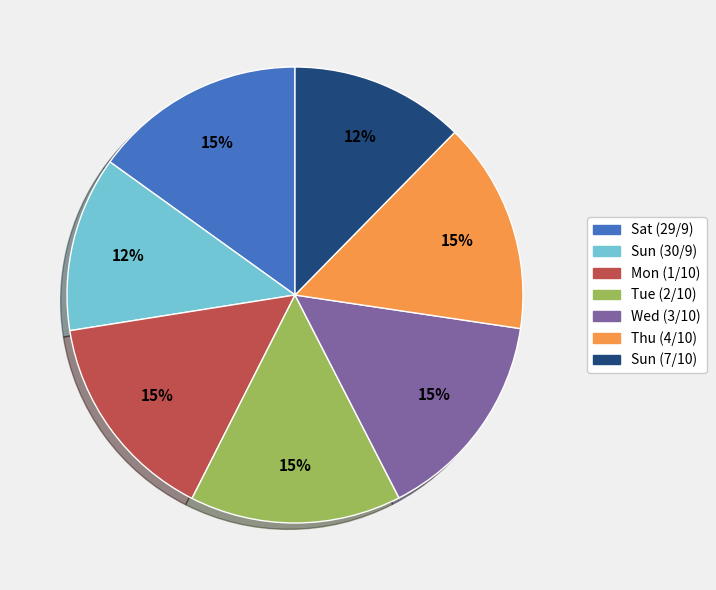

Is it true that Sun (30/9) is 12% of the pie?

True